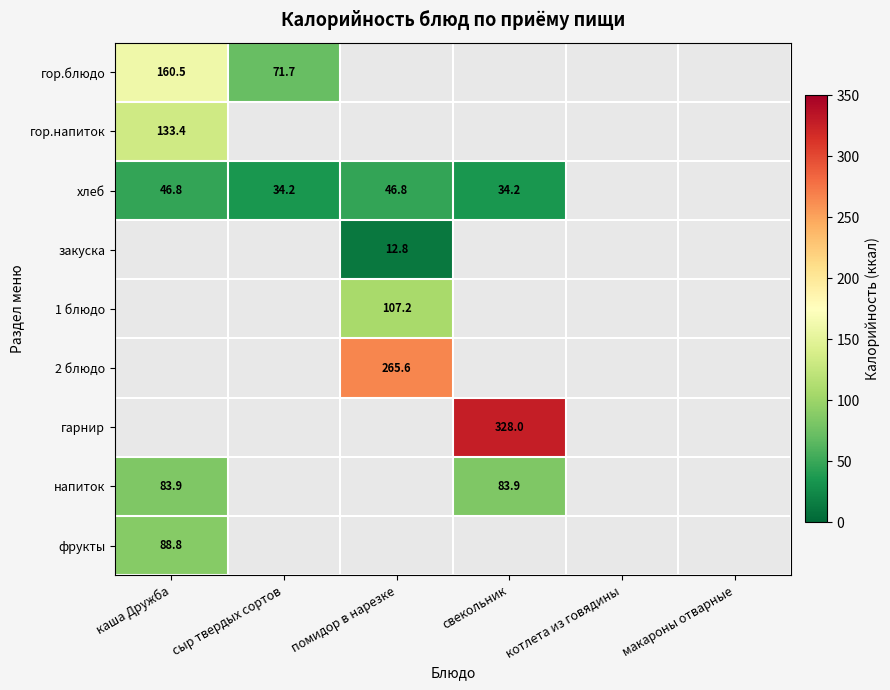

List the labels in order of гор.напиток value, largest first.

каша Дружба, сыр твердых сортов, помидор в нарезке, свекольник, котлета из говядины, макароны отварные